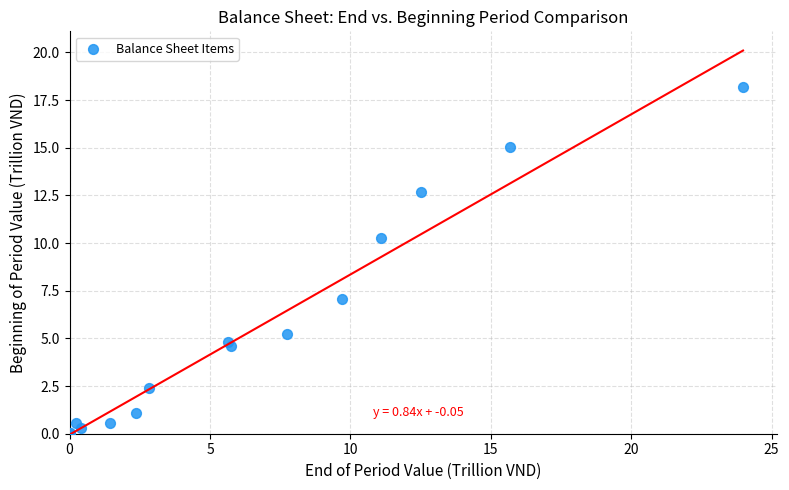

What Y value in the scatter plot is closest to 9?

10.2